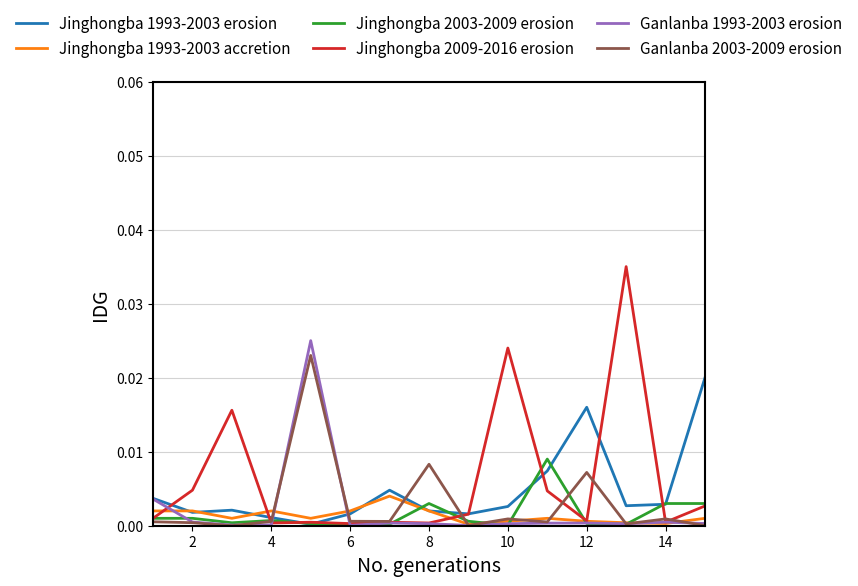

Which series has the largest range (max minus min)?

Jinghongba 2009-2016 erosion